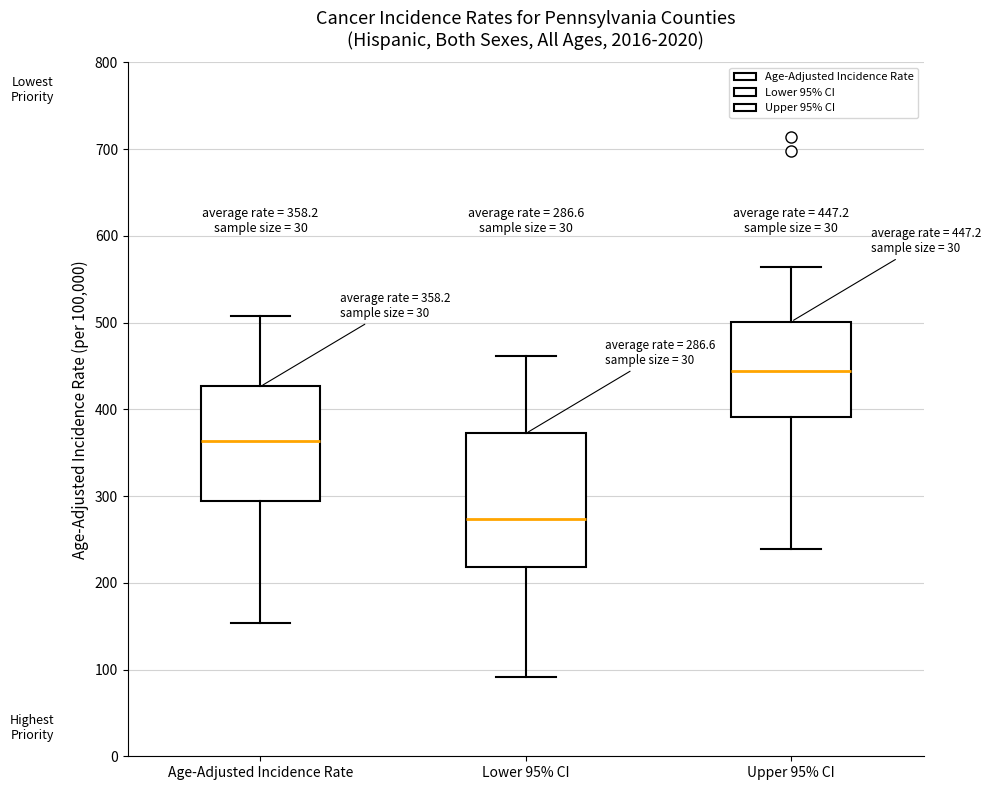

Comparing the boxes themselves (not the whiskers), which one is the tallest?

Lower 95% CI